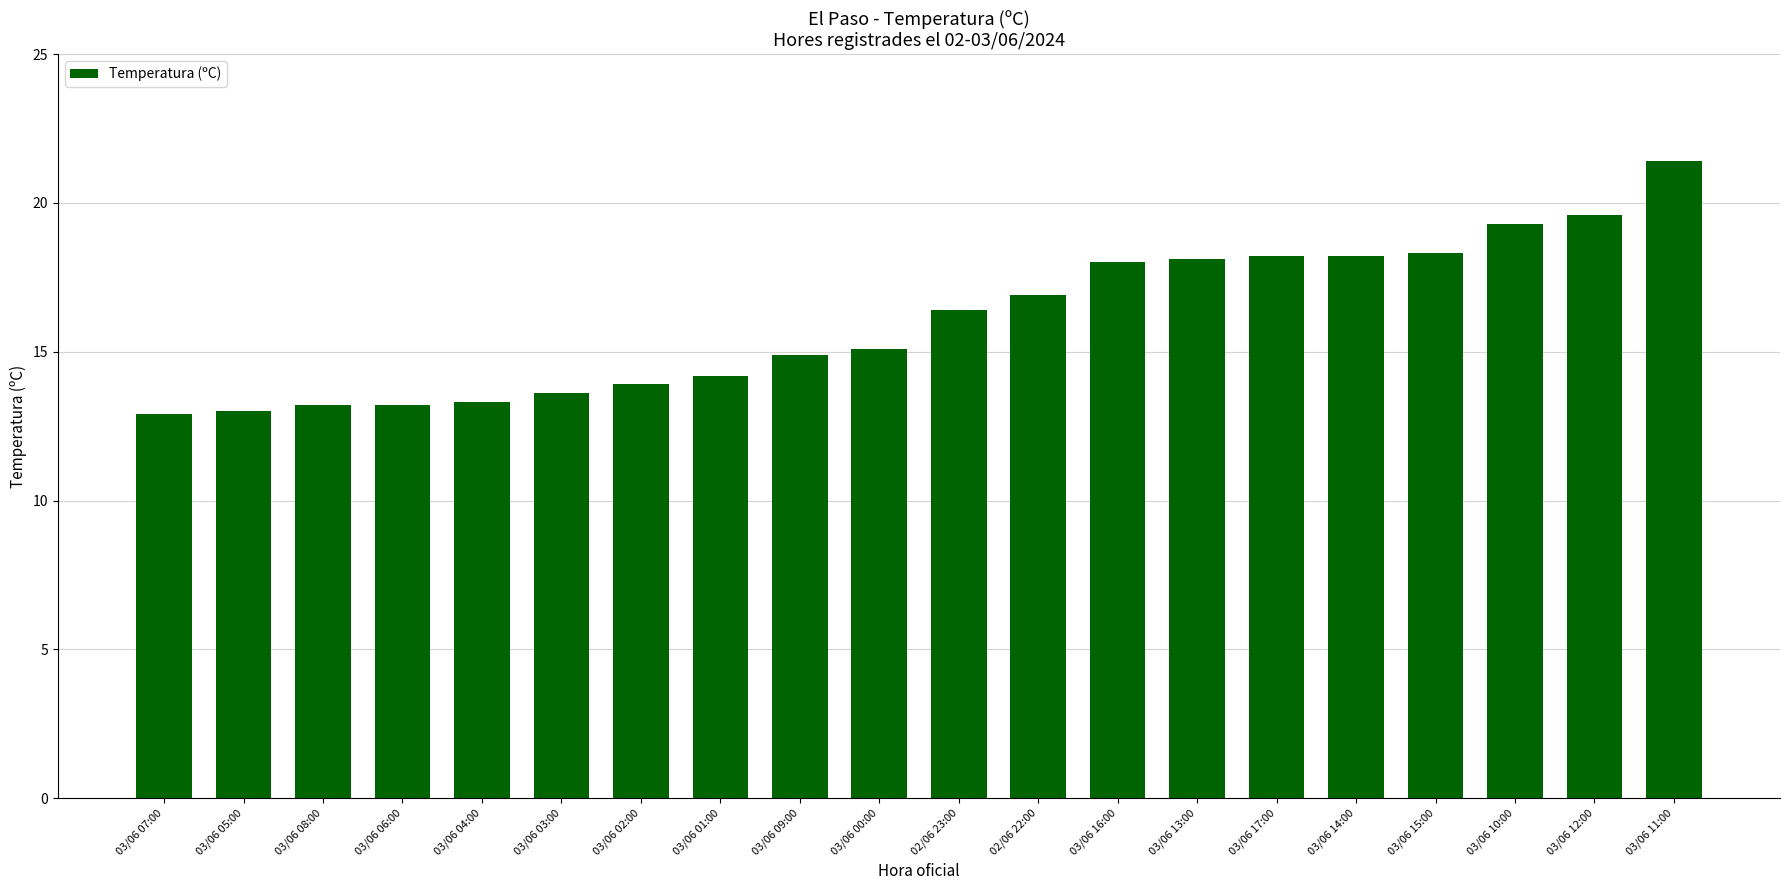

What is the difference between the second highest and minimum values?

6.7